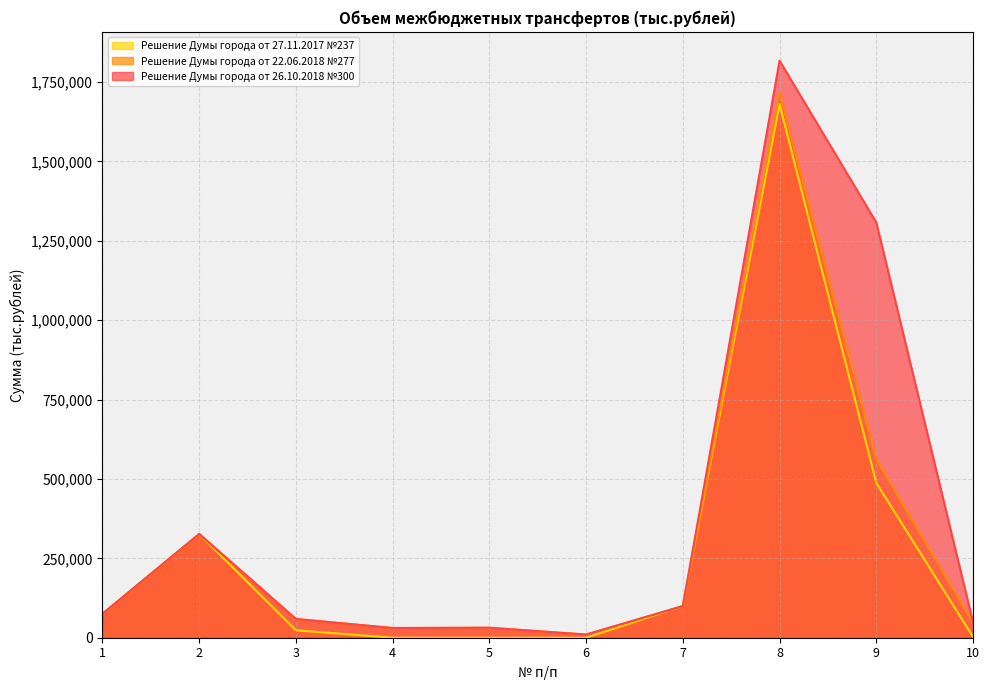

What are all the series names shown in the legend?

Решение Думы города от 27.11.2017 №237, Решение Думы города от 22.06.2018 №277, Решение Думы города от 26.10.2018 №300